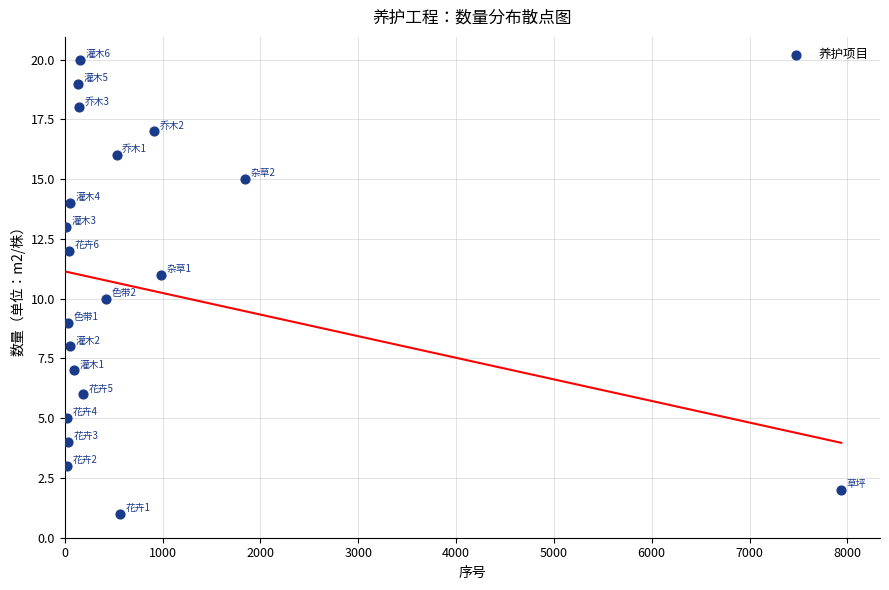

What is the range of Y values (max minus min)?

19